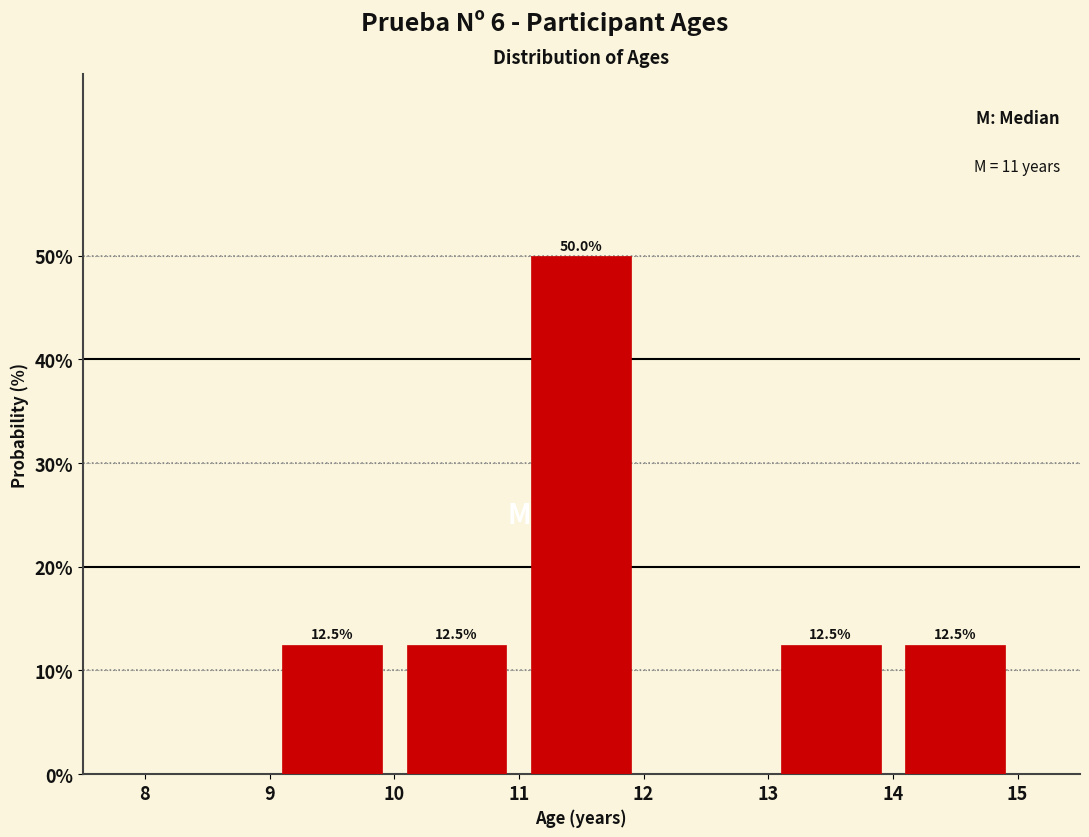

Which range on the x-axis has the tallest bar?

11 to 12